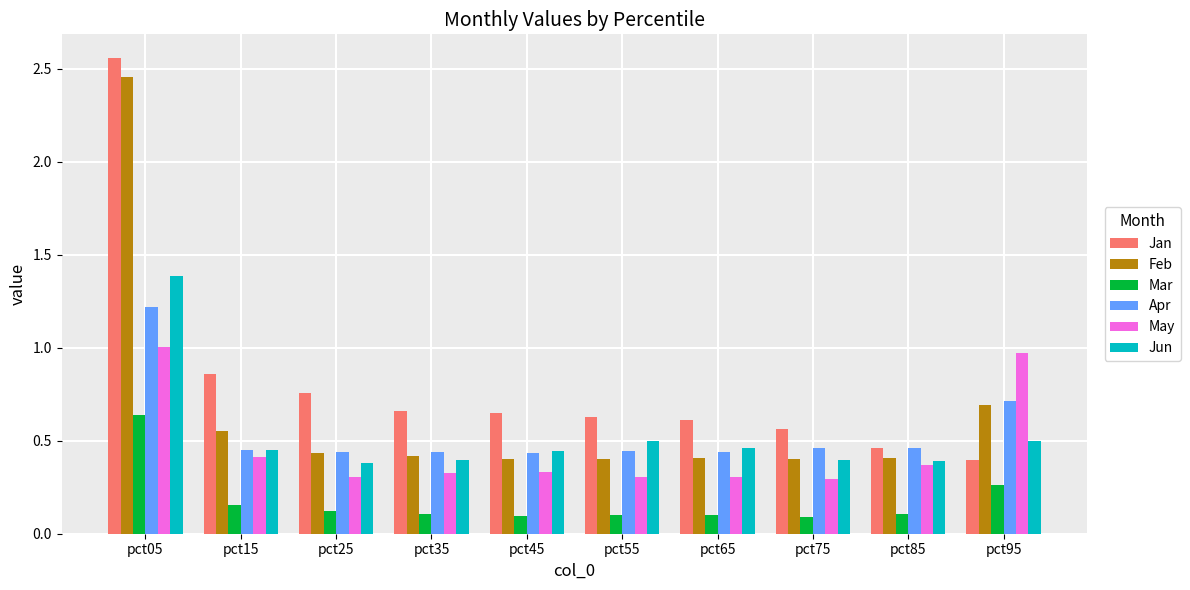

At how many categories does at least one series exceed 0?

10